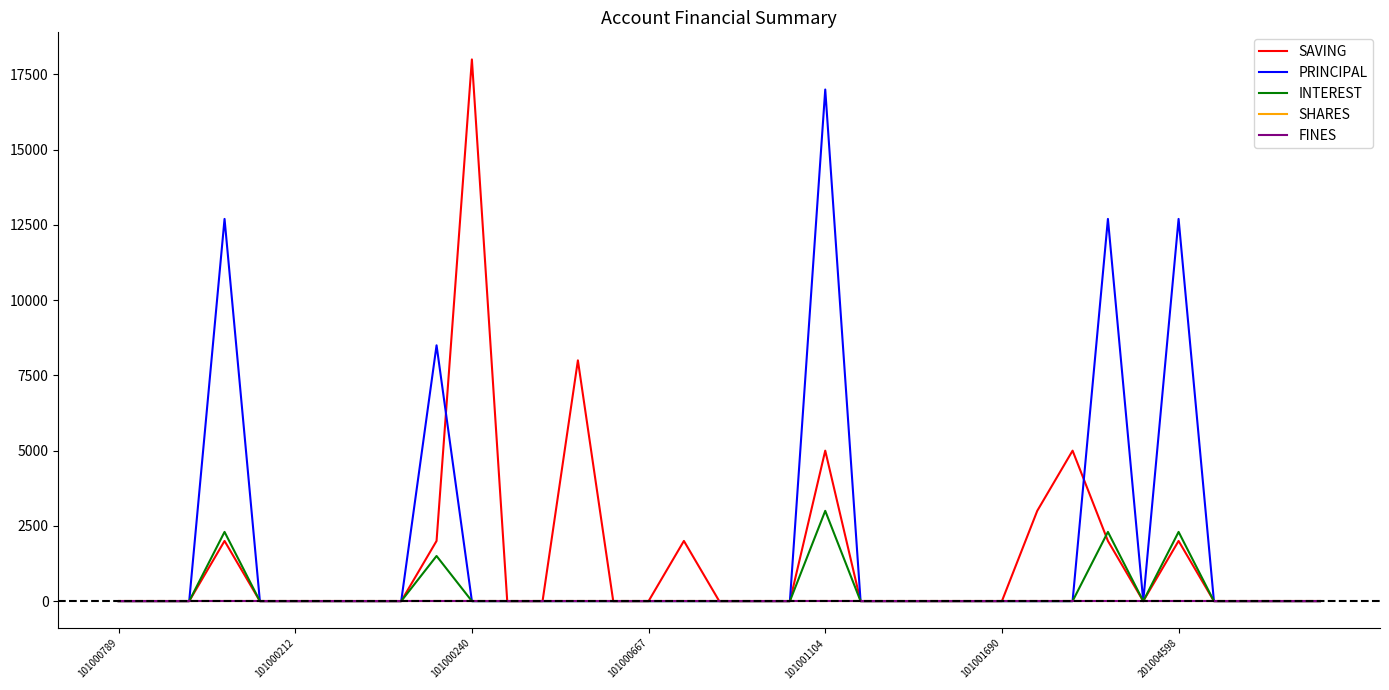

Does the chart display data point markers on the line(s)?

No